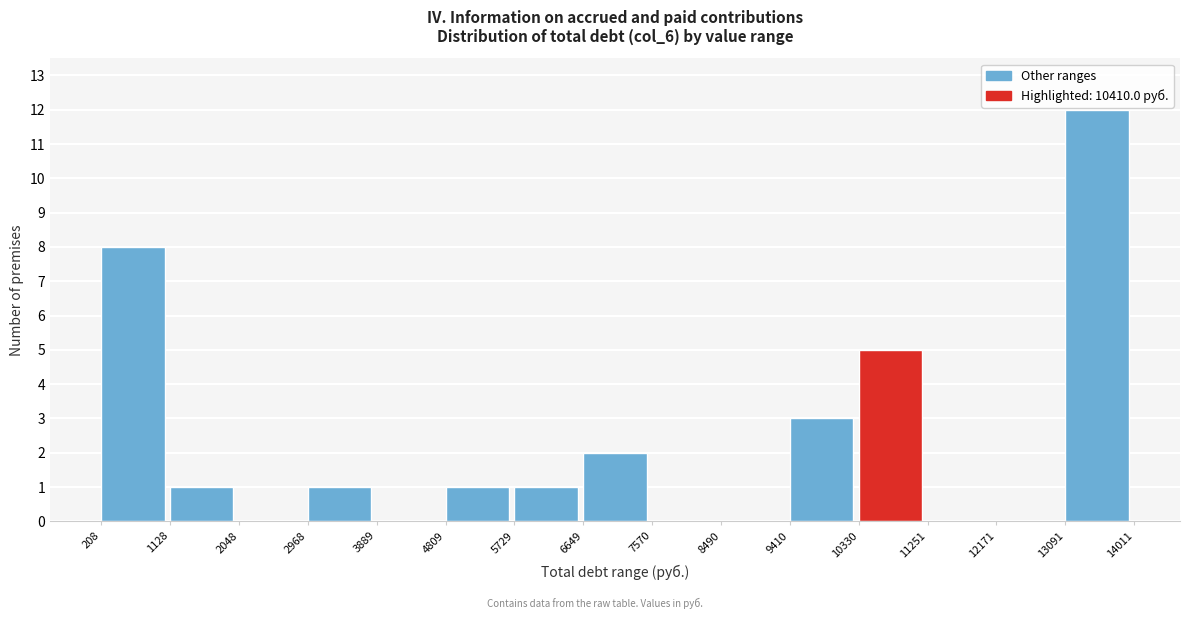

How tall is the bar that spans 1128 to 2048 on the x-axis? The values are not printed on the chart, so give them approximately, as read against the axis.

1